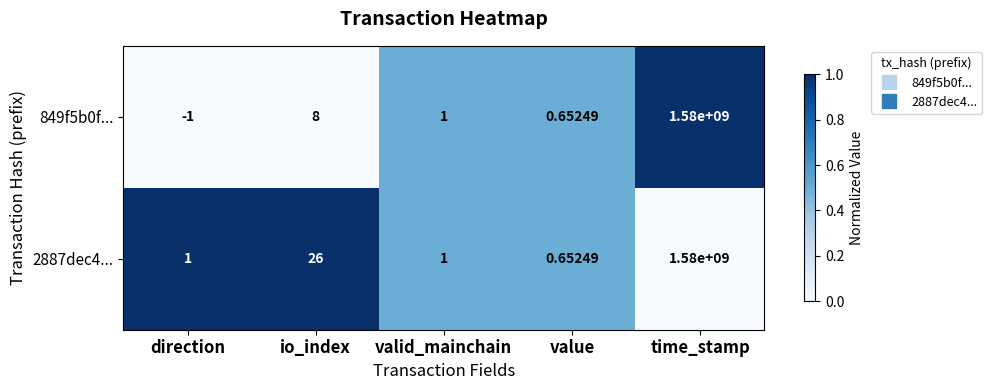

At which label is 849f5b0f... closest to 789999999?

io_index